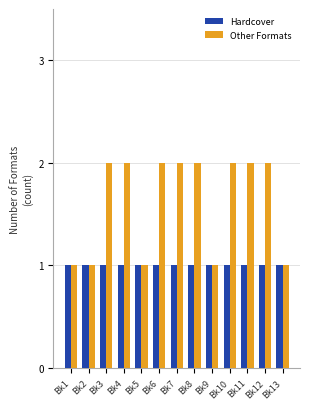

True or false: Other Formats has a value of 2 at Bk11.

True